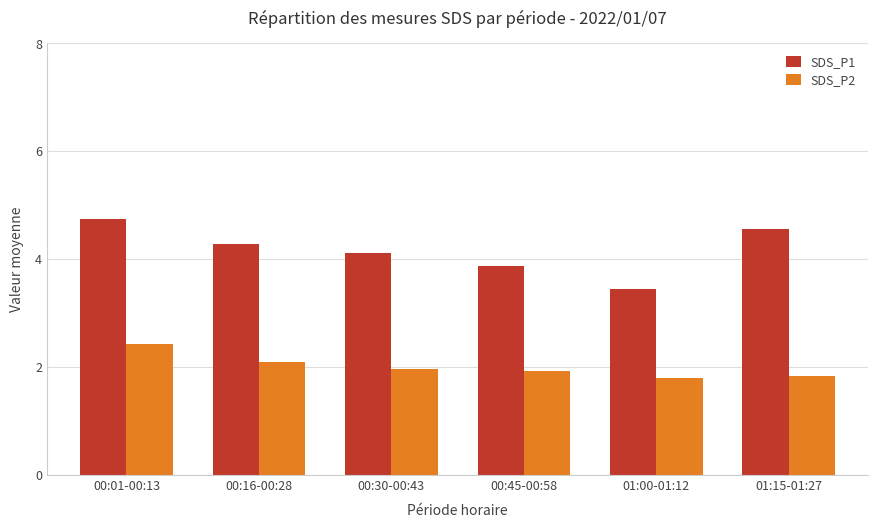

The value of SDS_P1 at 00:16-00:28 is 4.3. True or false?

True